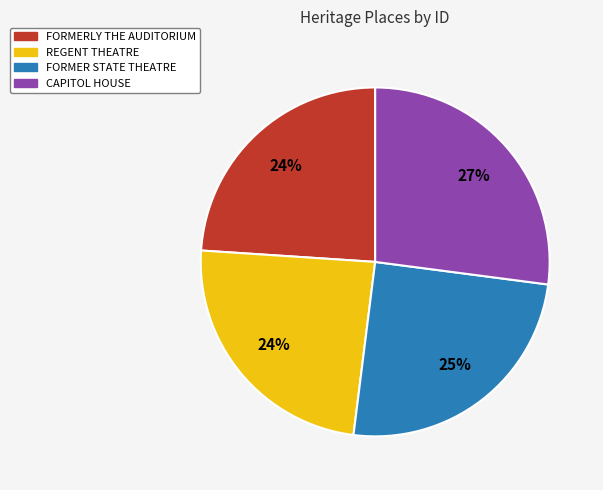

Count the number of slices in the pie.

4